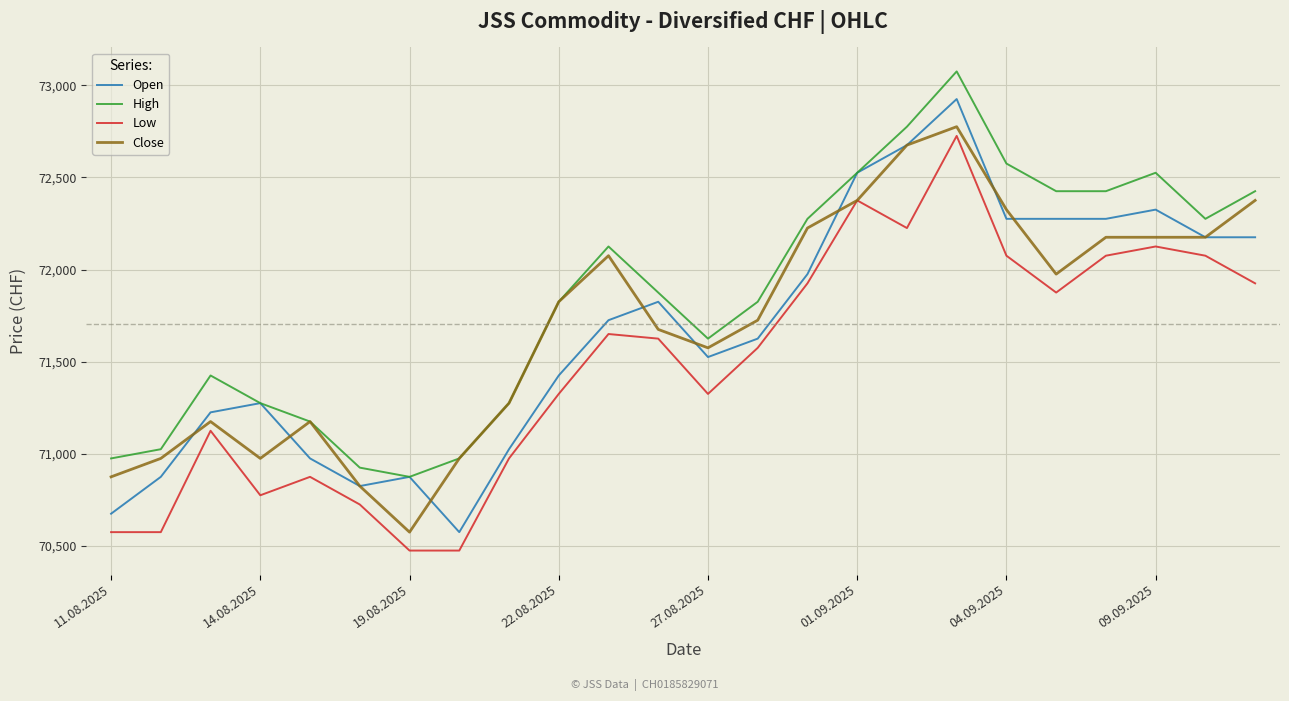

How many distinct data groups are displayed?

4